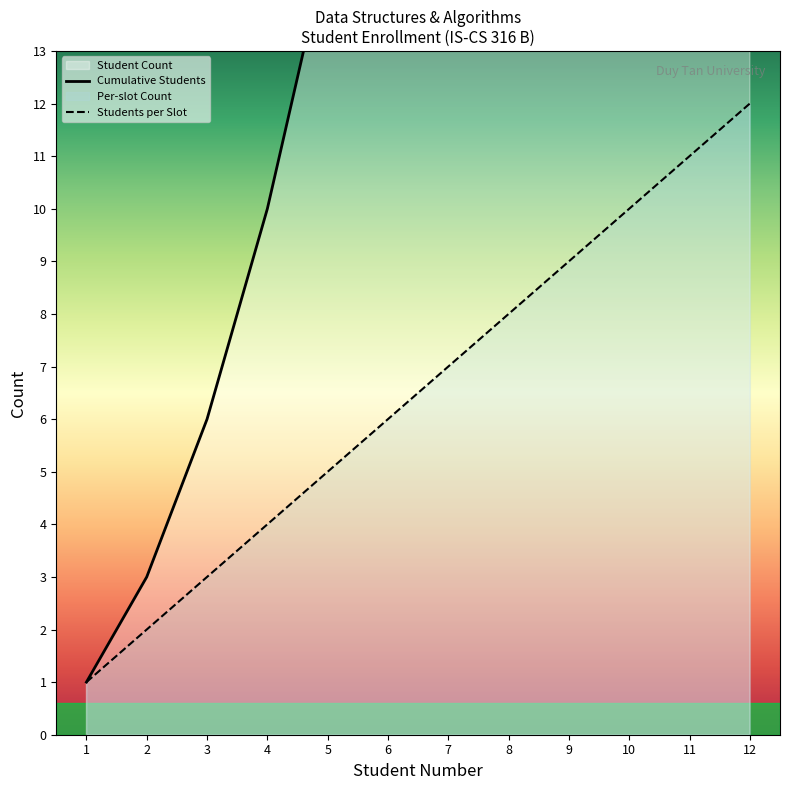

Which category has the highest value in the Students per Slot series?

12